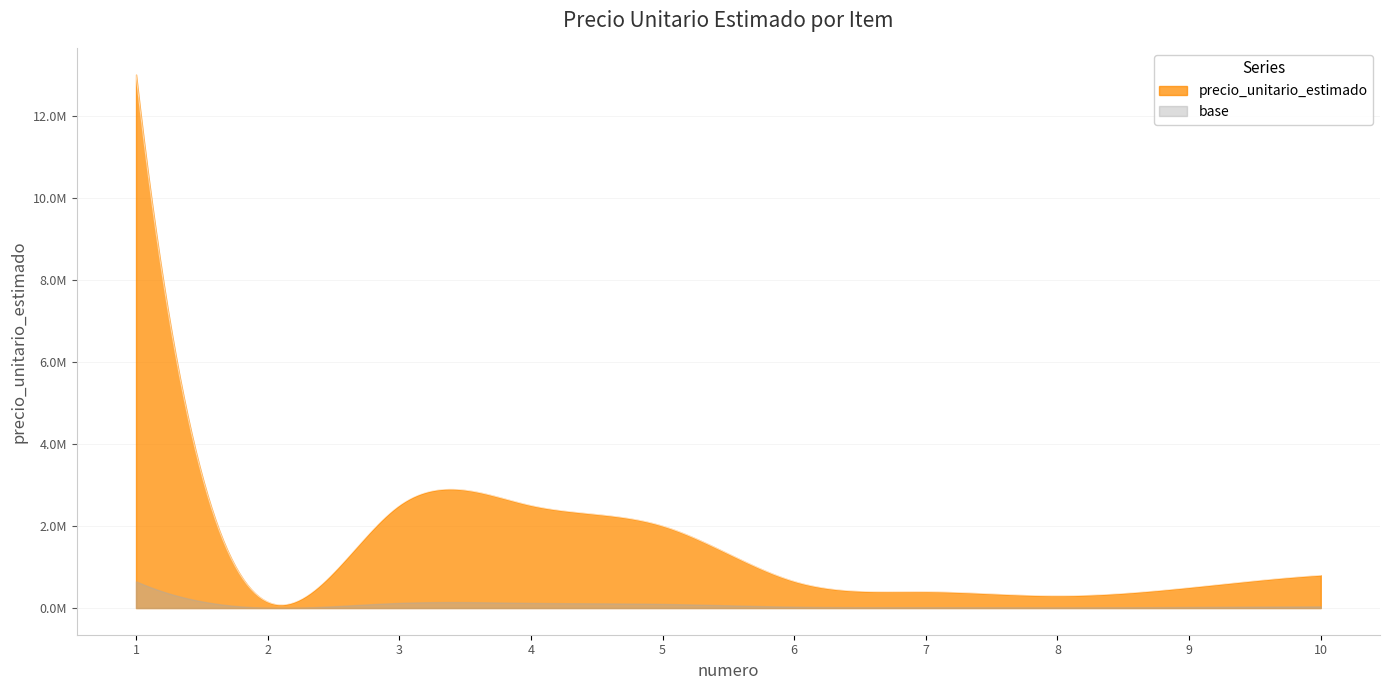

At which category does the chart reach its peak across all series?

1